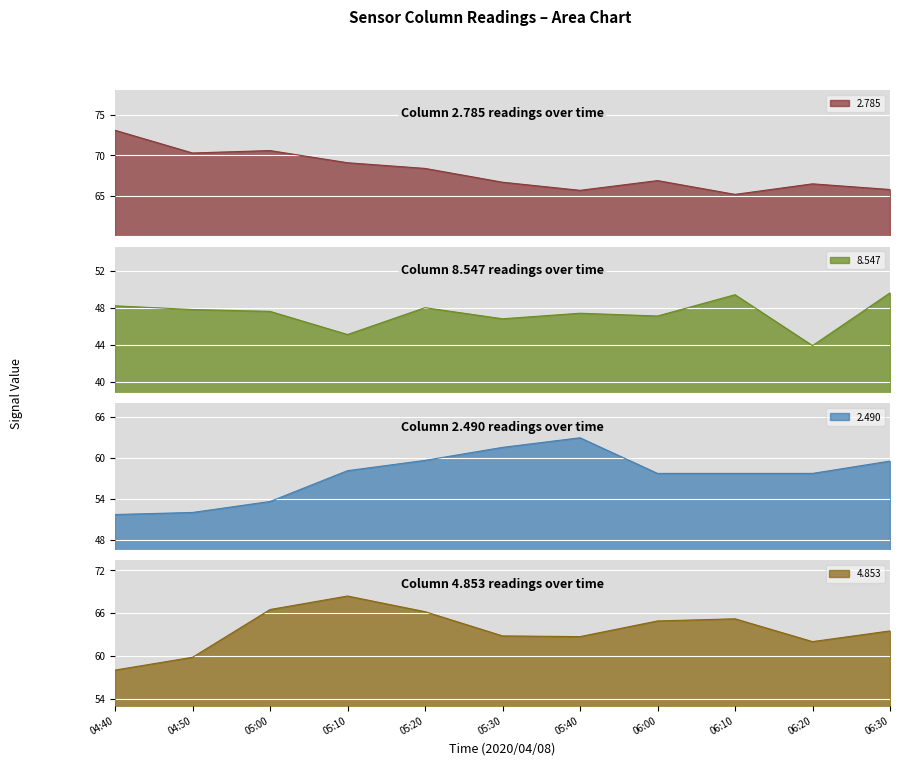

What is the maximum value for 2.785?

73.1